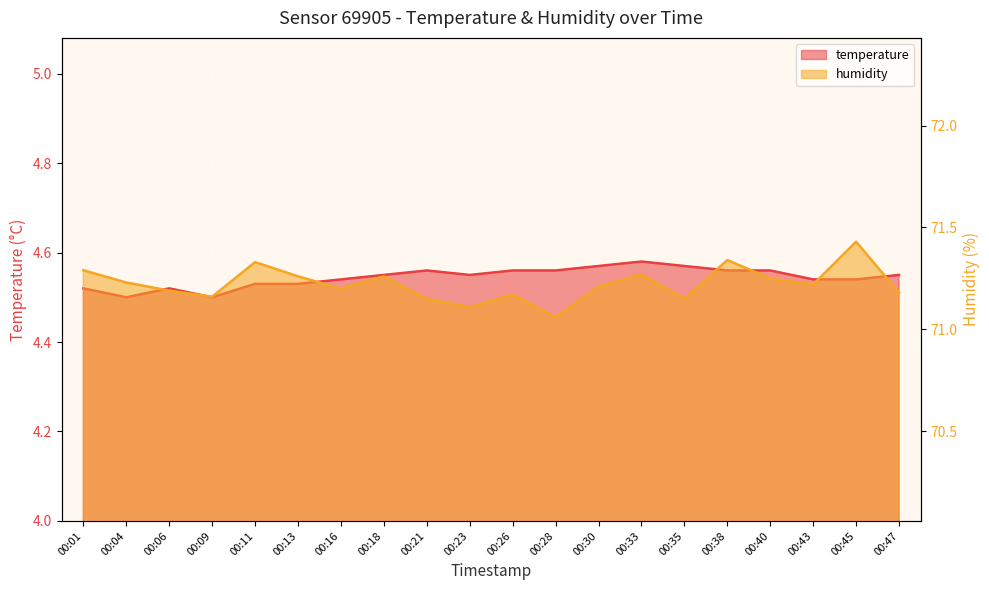

At which category does humidity reach its first local peak?

00:11